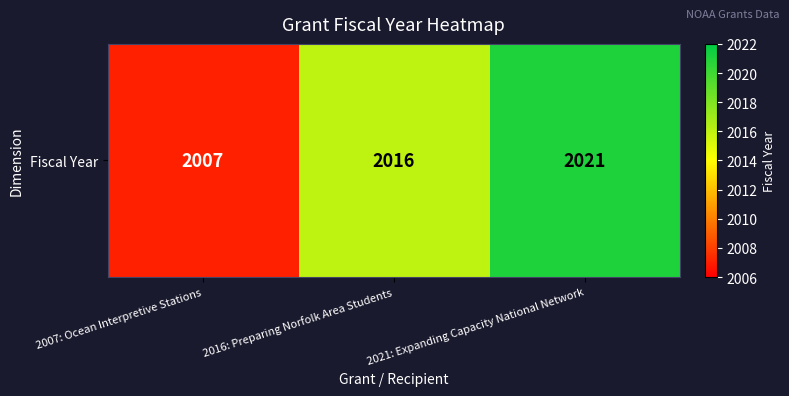

What is the change in value from 2007: Ocean Interpretive Stations to 2021: Expanding Capacity National Network?

+14